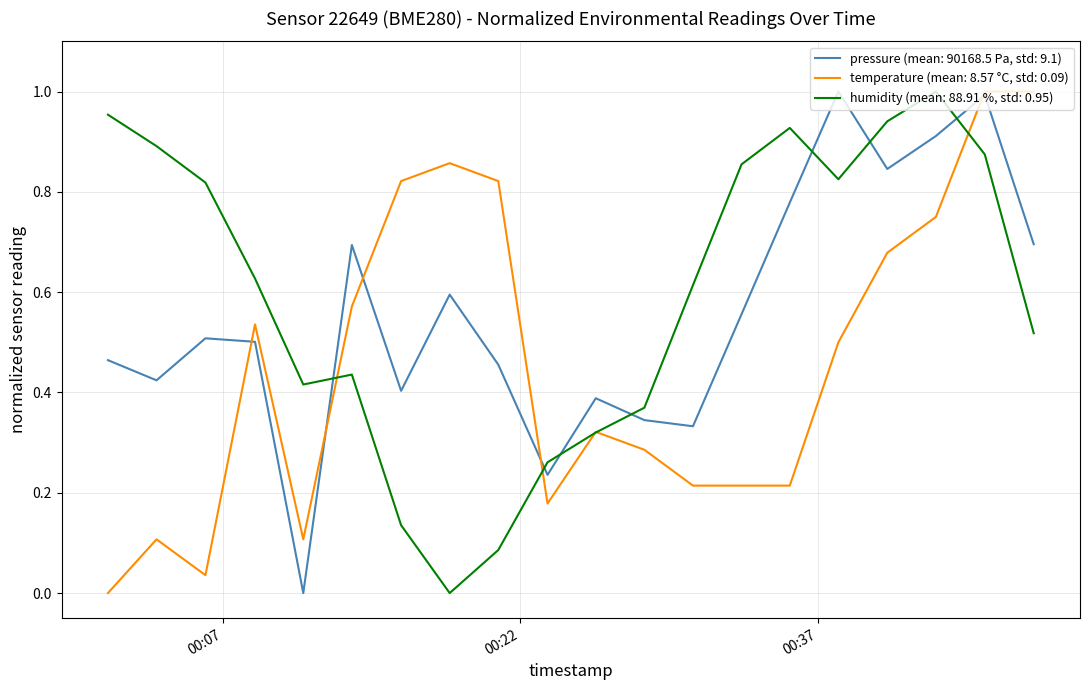

Is this an area chart (filled region under the line)?

No